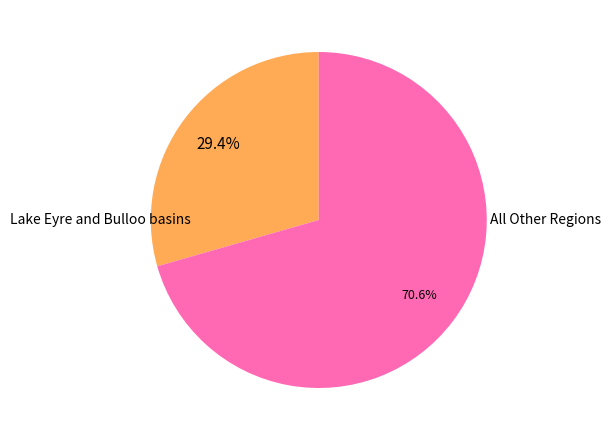

Does any single category account for the majority?

Yes